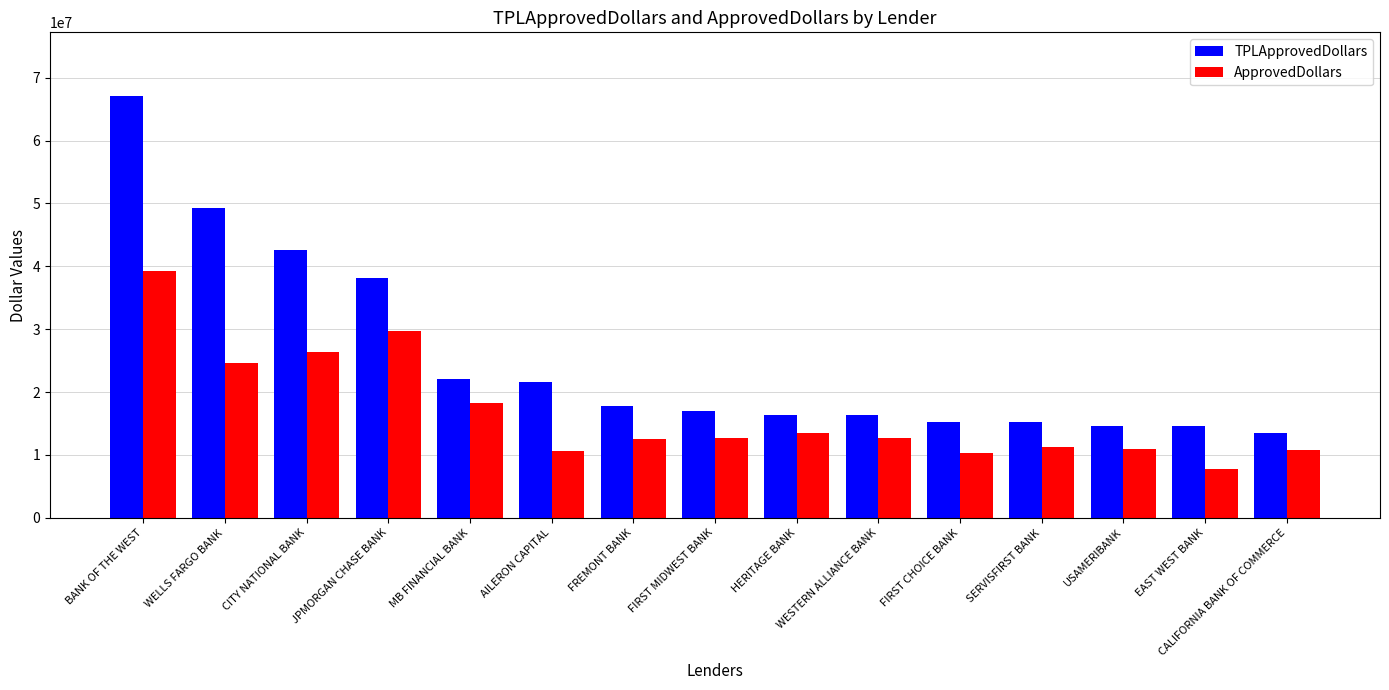

The TPLApprovedDollars series shows 54822185 at JPMORGAN CHASE BANK. True or false?

False